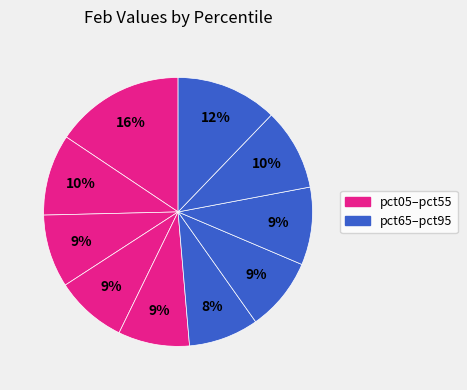

Is there any slice that represents more than half of the pie?

No